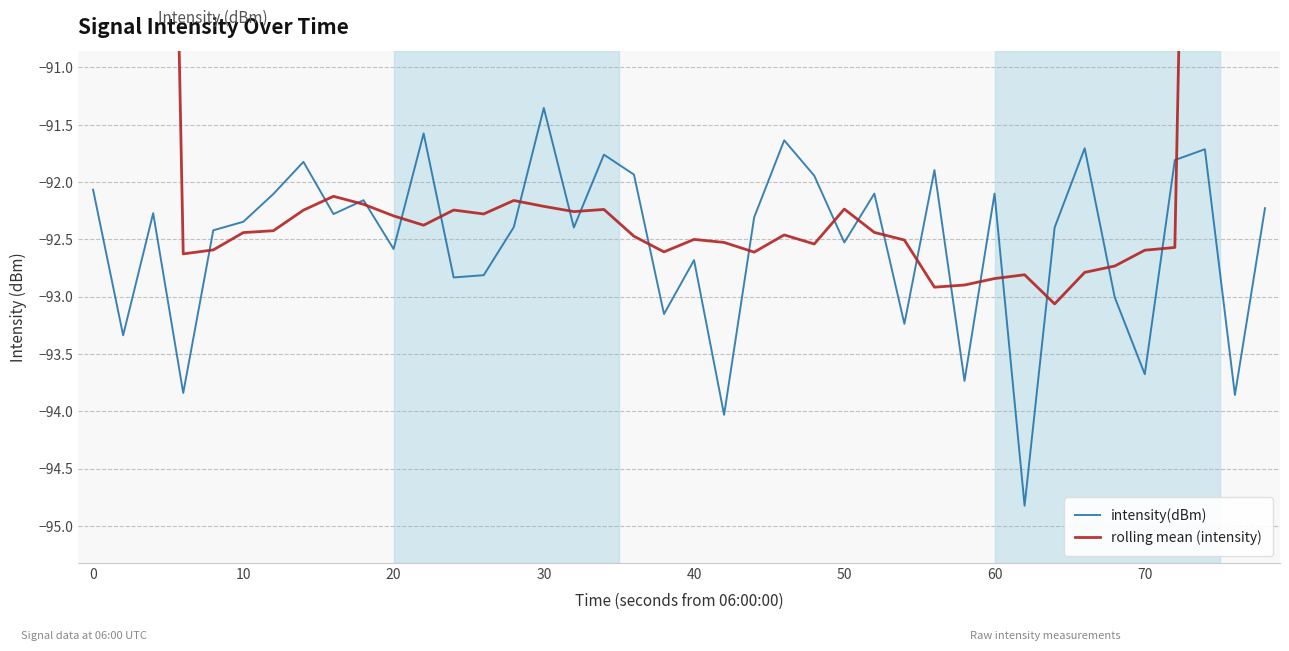

Reading left to right, transcribe all the data shown in this chart.

intensity(dBm): -92.1	-93.3	-92.3	-93.8	-92.4	-92.3	-92.1	-91.8	-92.3	-92.2	-92.6	-91.6	-92.8	-92.8	-92.4	-91.4	-92.4	-91.8	-91.9	-93.2	-92.7	-94.0	-92.3	-91.6	-91.9	-92.5	-92.1	-93.2	-91.9	-93.7	-92.1	-94.8	-92.4	-91.7	-93.0	-93.7	-91.8	-91.7	-93.9	-92.2
rolling mean (intensity): -53.1	-66.3	-79.5	-92.6	-92.6	-92.4	-92.4	-92.2	-92.1	-92.2	-92.3	-92.4	-92.2	-92.3	-92.2	-92.2	-92.3	-92.2	-92.5	-92.6	-92.5	-92.5	-92.6	-92.5	-92.5	-92.2	-92.4	-92.5	-92.9	-92.9	-92.8	-92.8	-93.1	-92.8	-92.7	-92.6	-92.6	-79.5	-66.2	-52.8